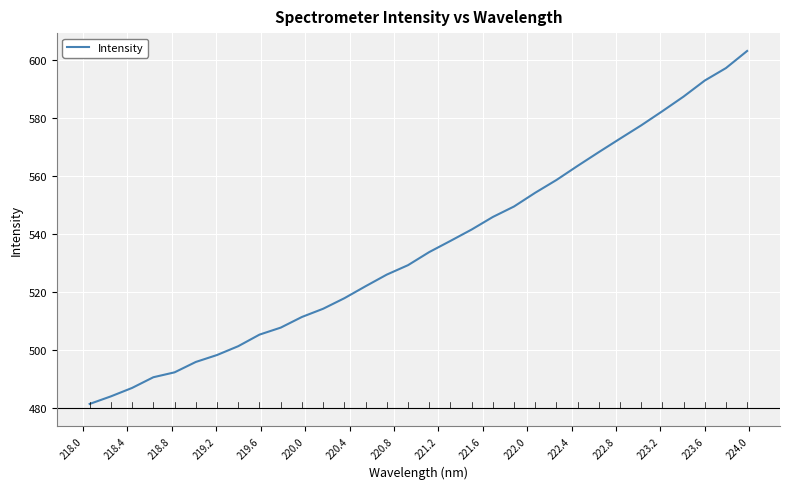

What is the maximum value shown in the chart?

602.9